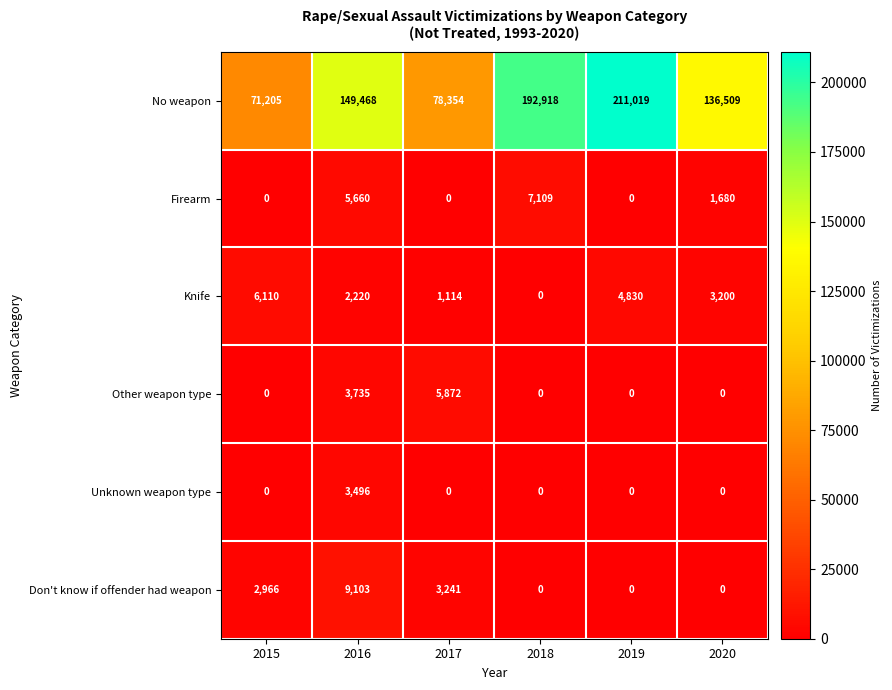

At which category is the sum across all series the highest?

2019